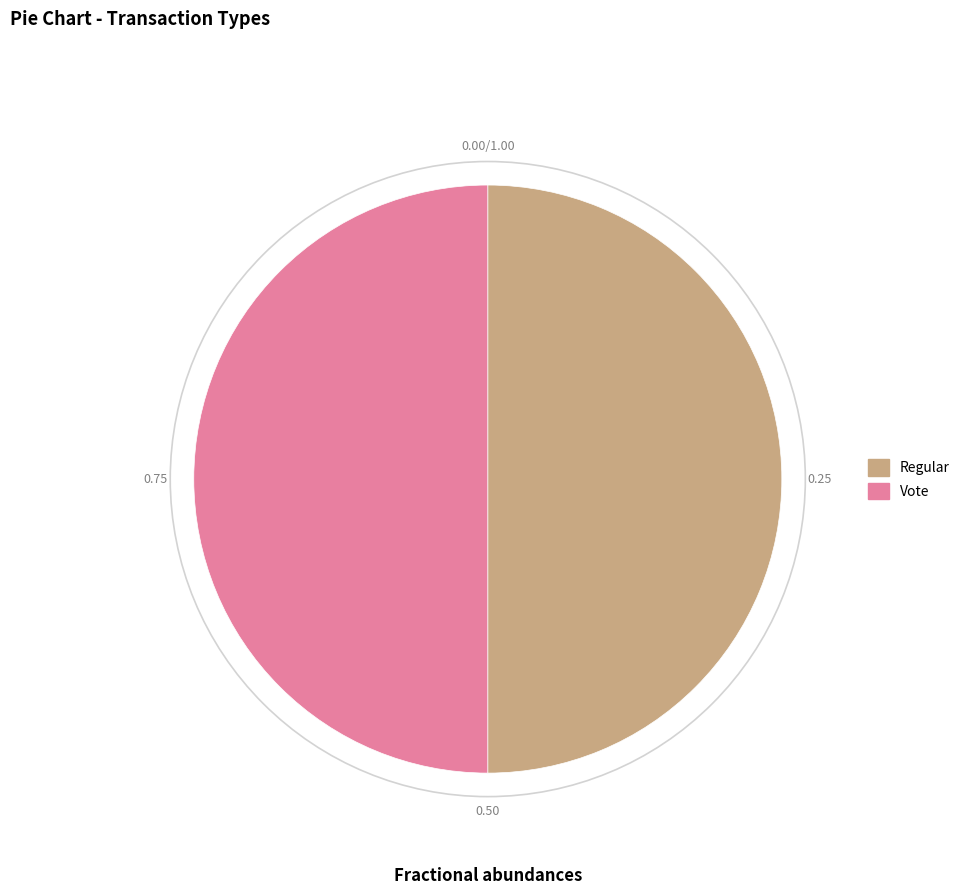

What is the ratio of the value at Vote to the value at Regular?

1.0